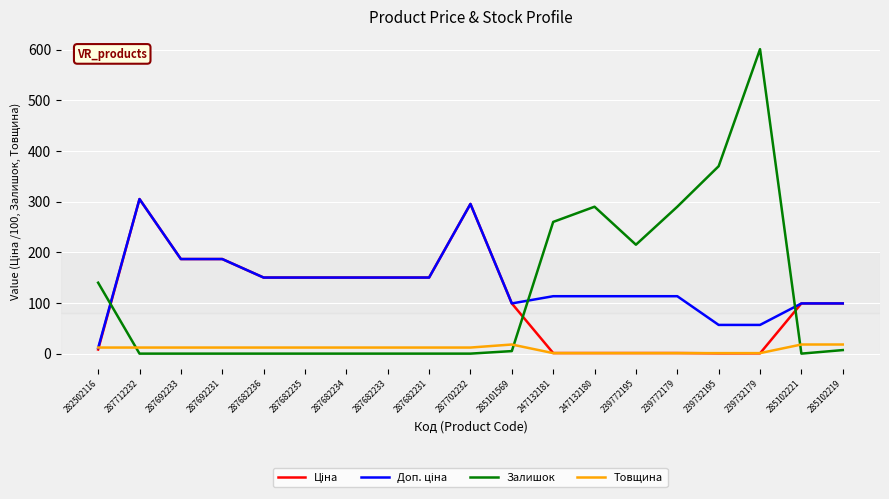

Which series has the widest spread of values?

Залишок